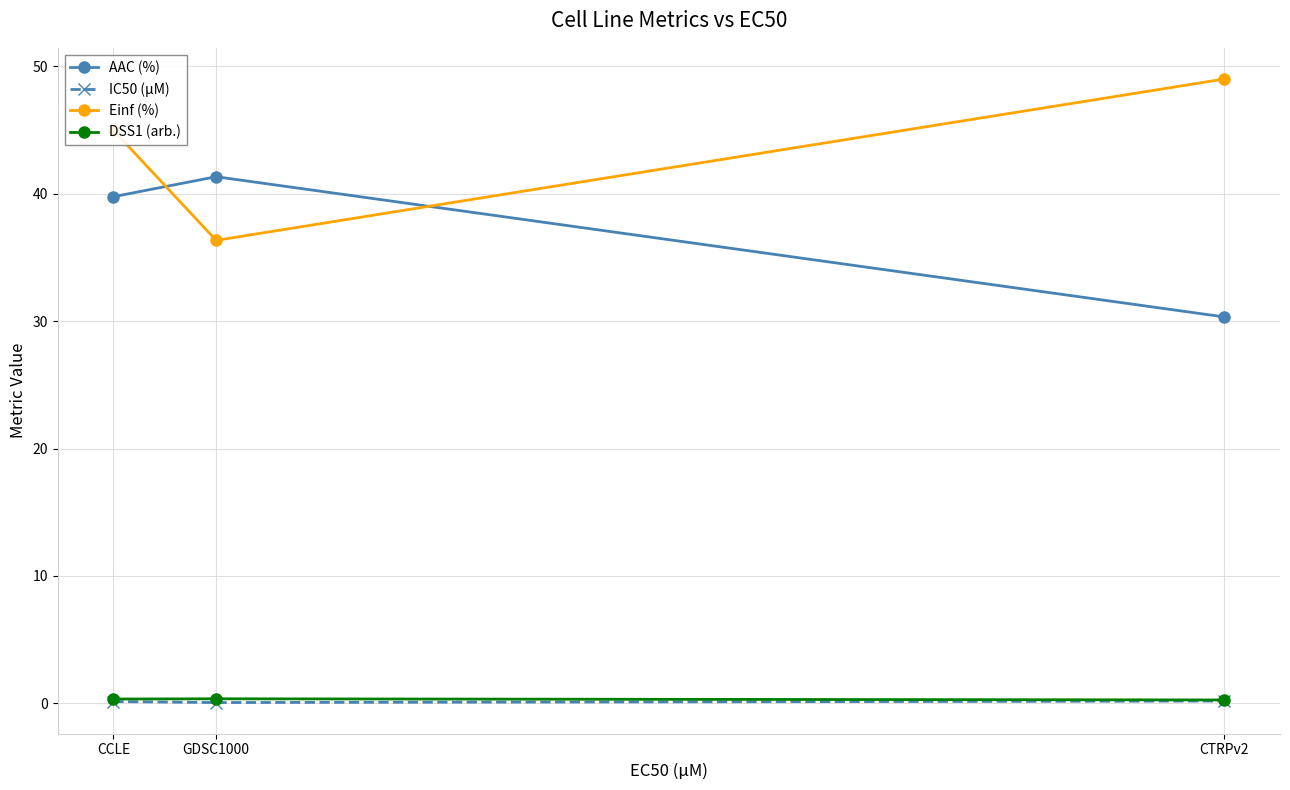

What is the difference between the IC50 (µM) values at CTRPv2 and GDSC1000?

0.1